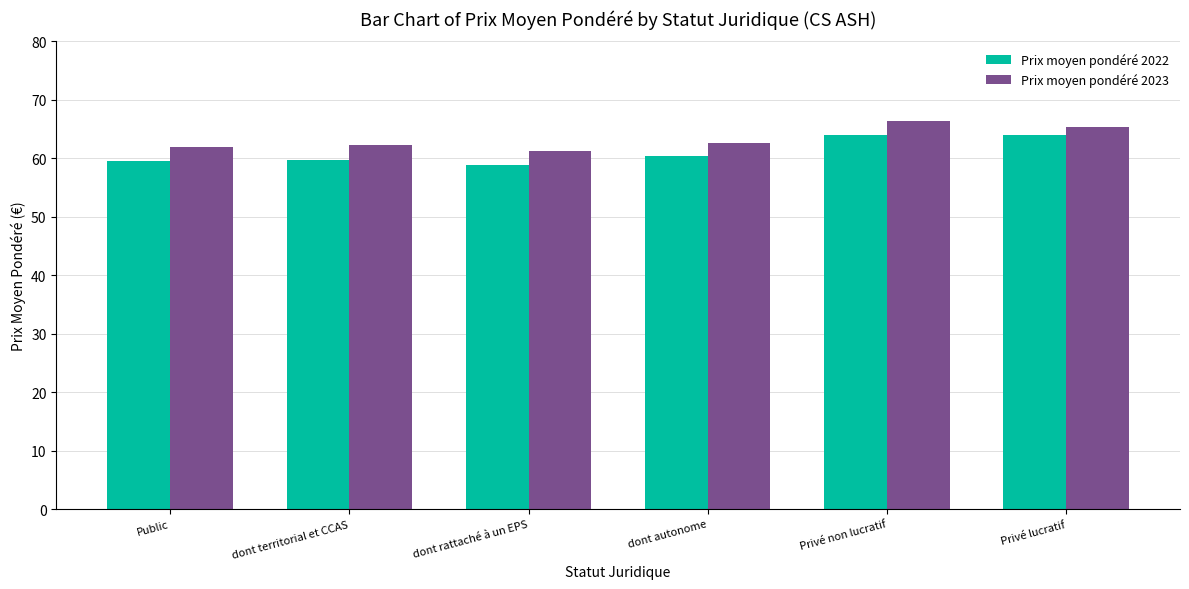

What is the average value of the Prix moyen pondéré 2022 series?

61.1